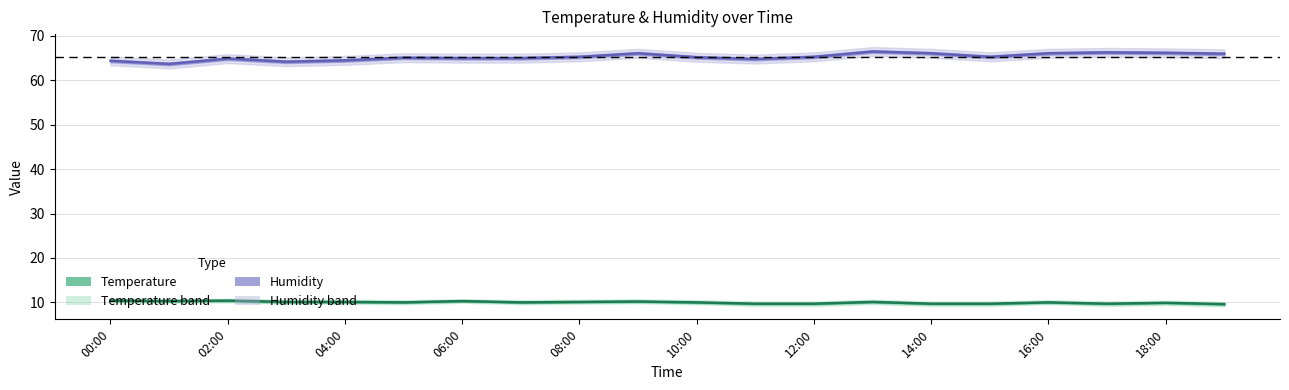

What is the spread (max minus min) of values at 10:00?

55.2